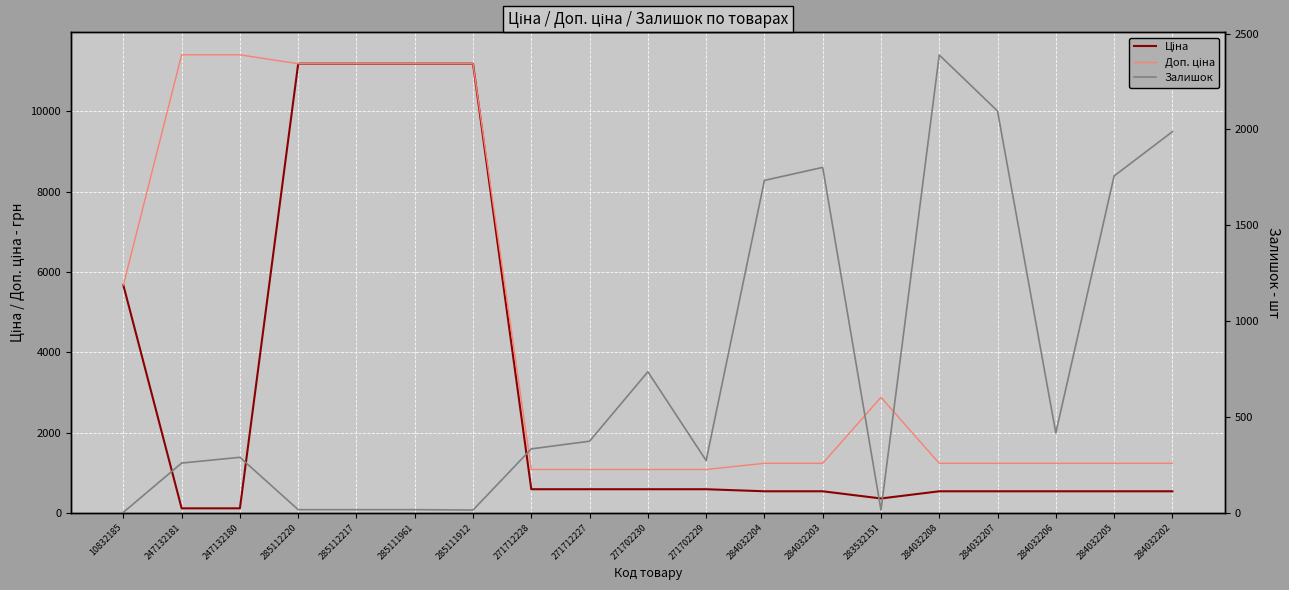

What is the total value across all series at 284032203?

3576.4